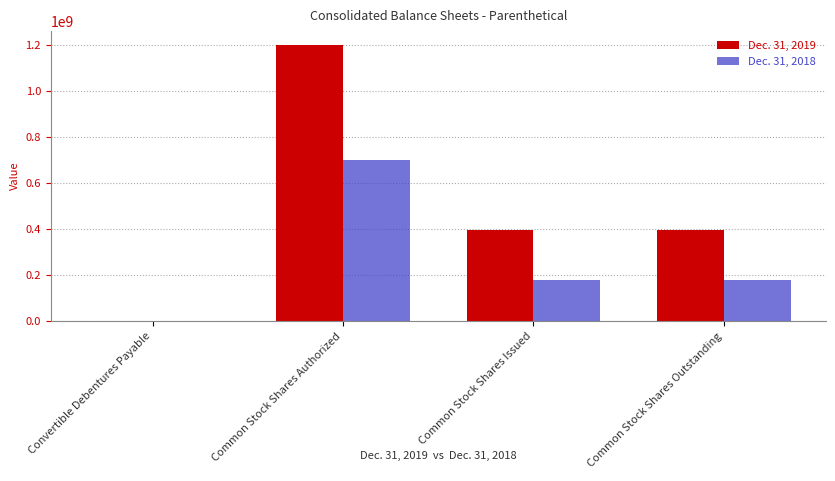

Reading left to right, extract all data points from this chart.

Dec. 31, 2019: Convertible Debentures Payable=0	Common Stock Shares Authorized=1200000000	Common Stock Shares Issued=396736506	Common Stock Shares Outstanding=396736506
Dec. 31, 2018: Convertible Debentures Payable=1562425	Common Stock Shares Authorized=700000000	Common Stock Shares Issued=180036435	Common Stock Shares Outstanding=180036435